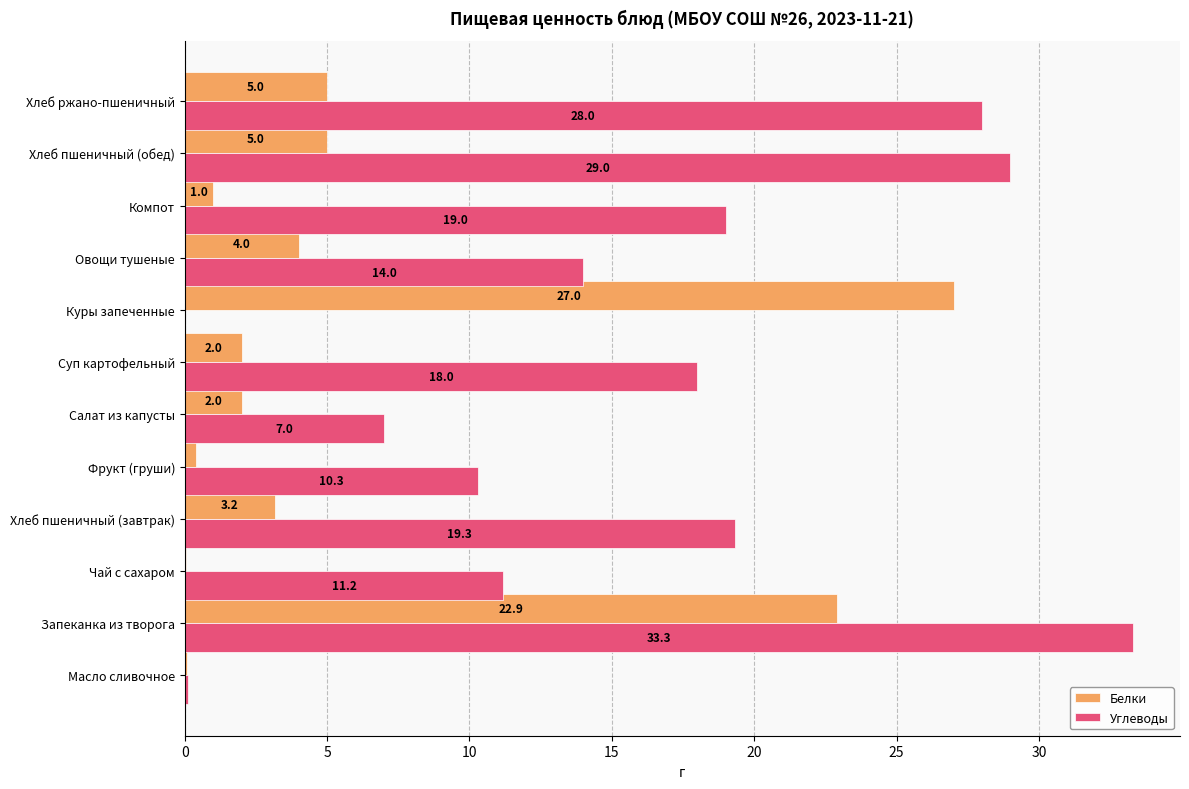

Between Суп картофельный and Хлеб пшеничный (обед), which series saw the biggest shift?

Углеводы